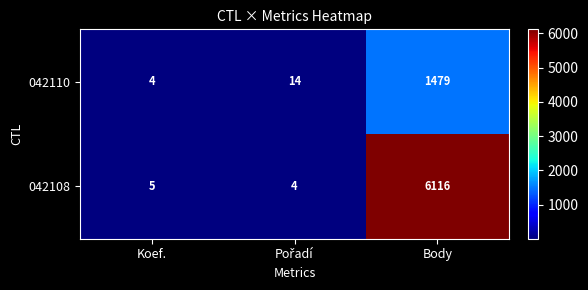

What is the sum of all 042110 values?

1497